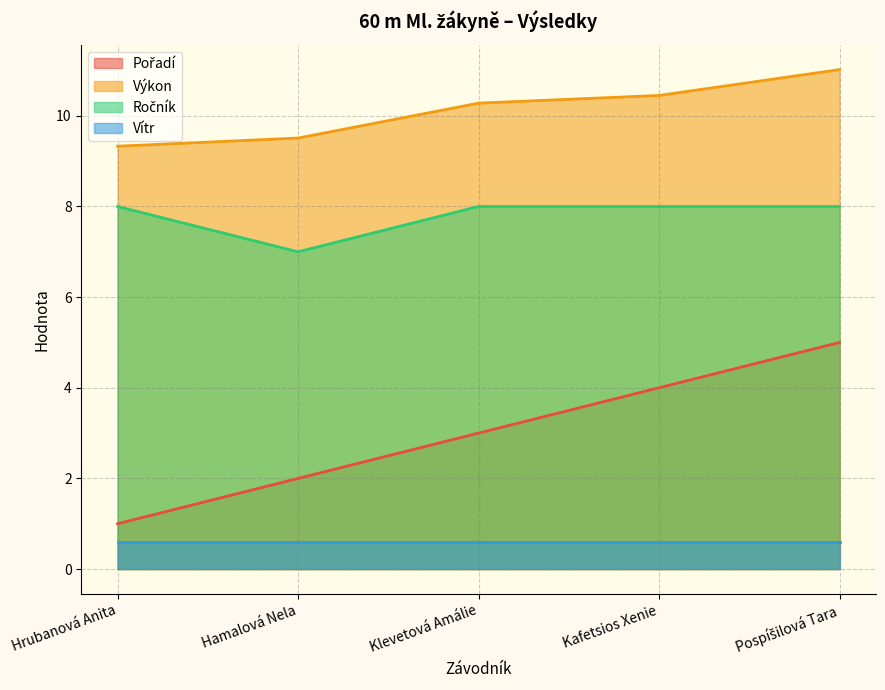

What is the total value across all series at Kafetsios Xenie?

23.1